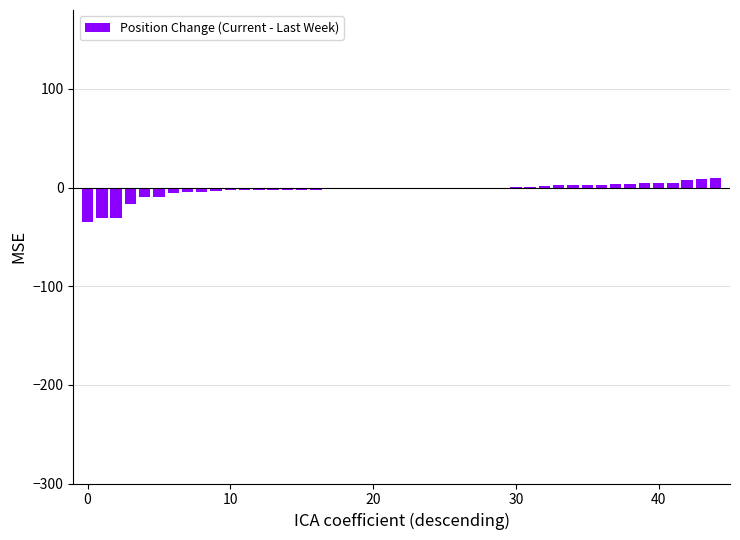

How many series are shown in this chart?

1